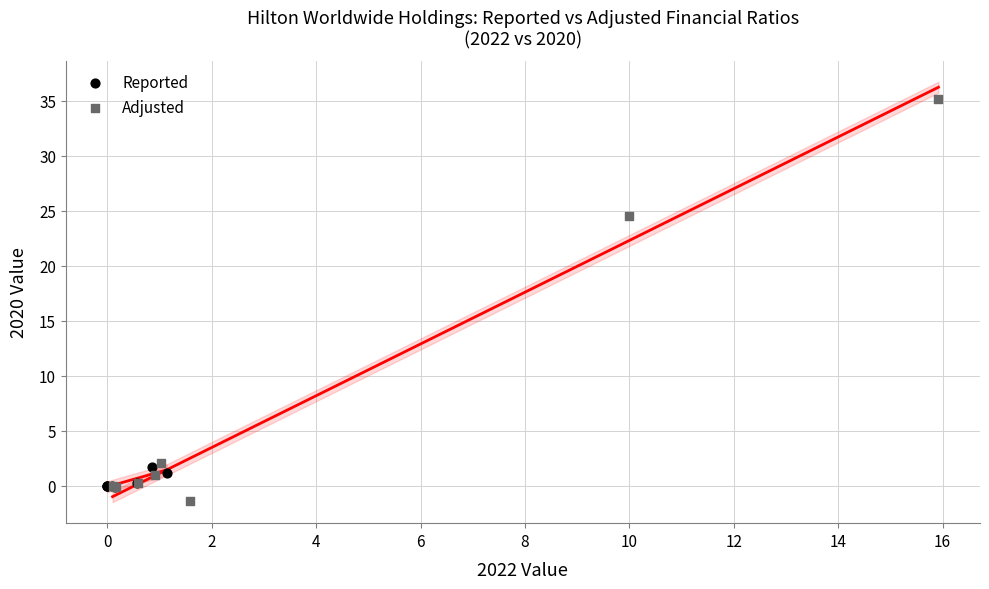

Which series has the widest spread of Y values?

Adjusted